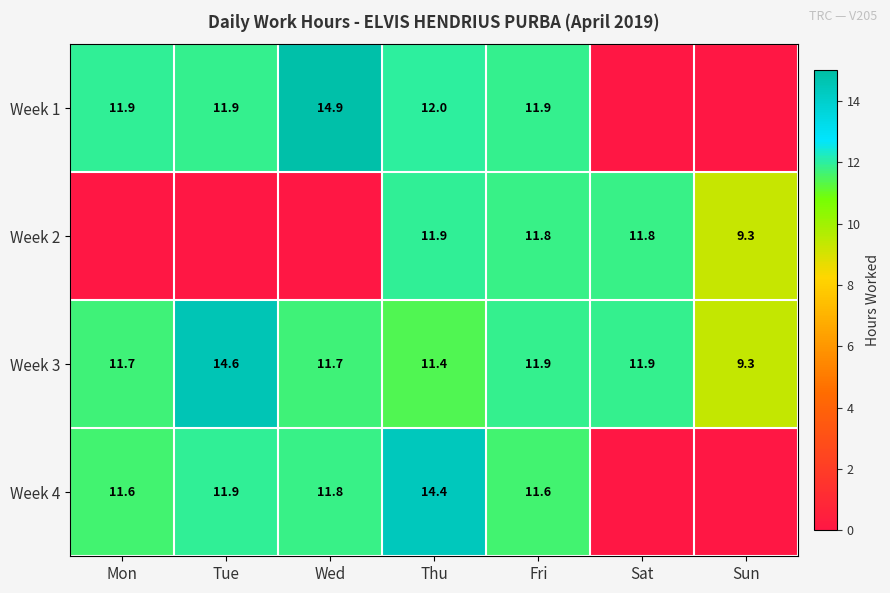

The value of Week 2 at Sat is 11.8. True or false?

True